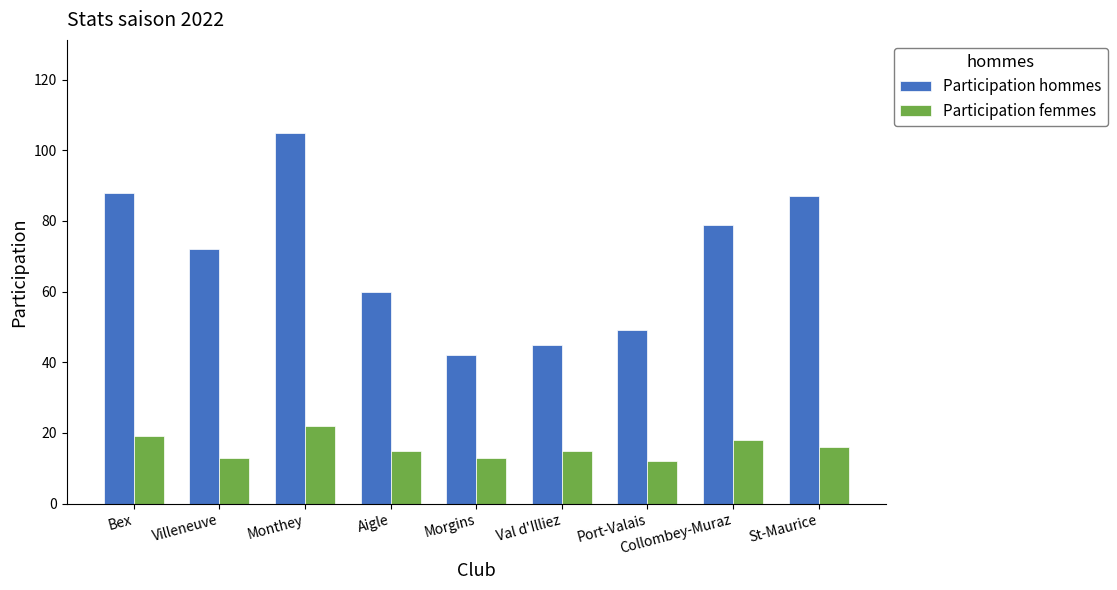

At which category is the sum across all series the highest?

Monthey